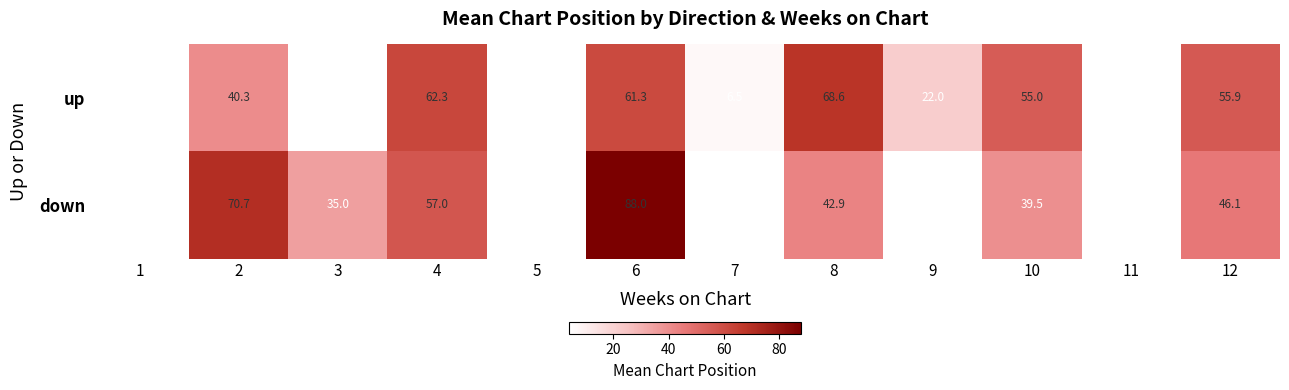

Is the value of down at 2 greater than the value of up at 8?

Yes